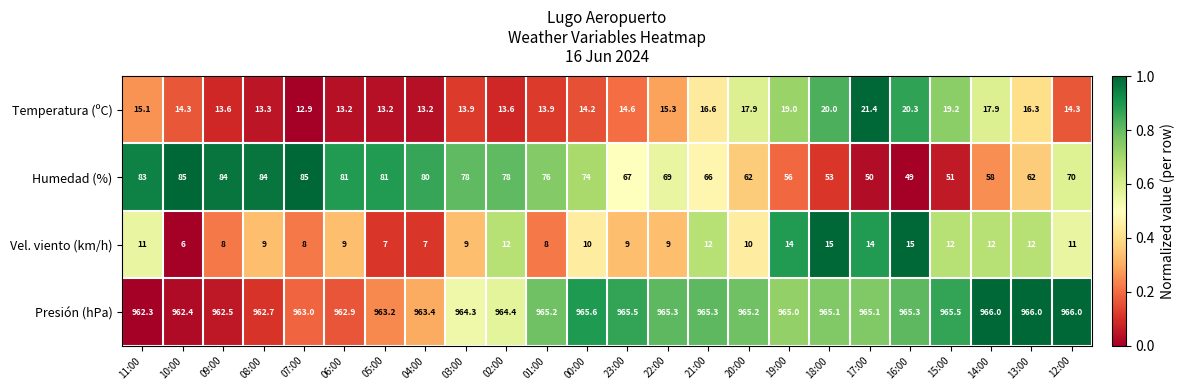

Which label corresponds to the smallest value in the chart?

10:00